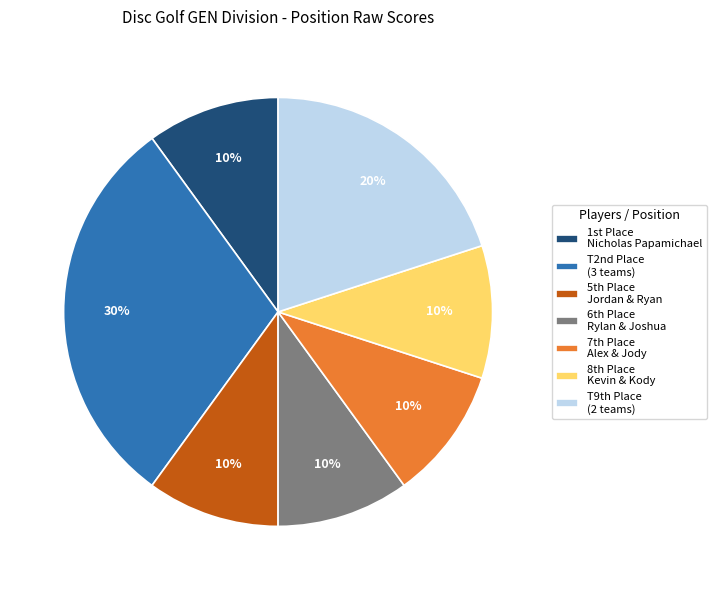

Approximately how many times larger is the value at T2nd Place (3 teams) compared to T9th Place (2 teams)?

1.5